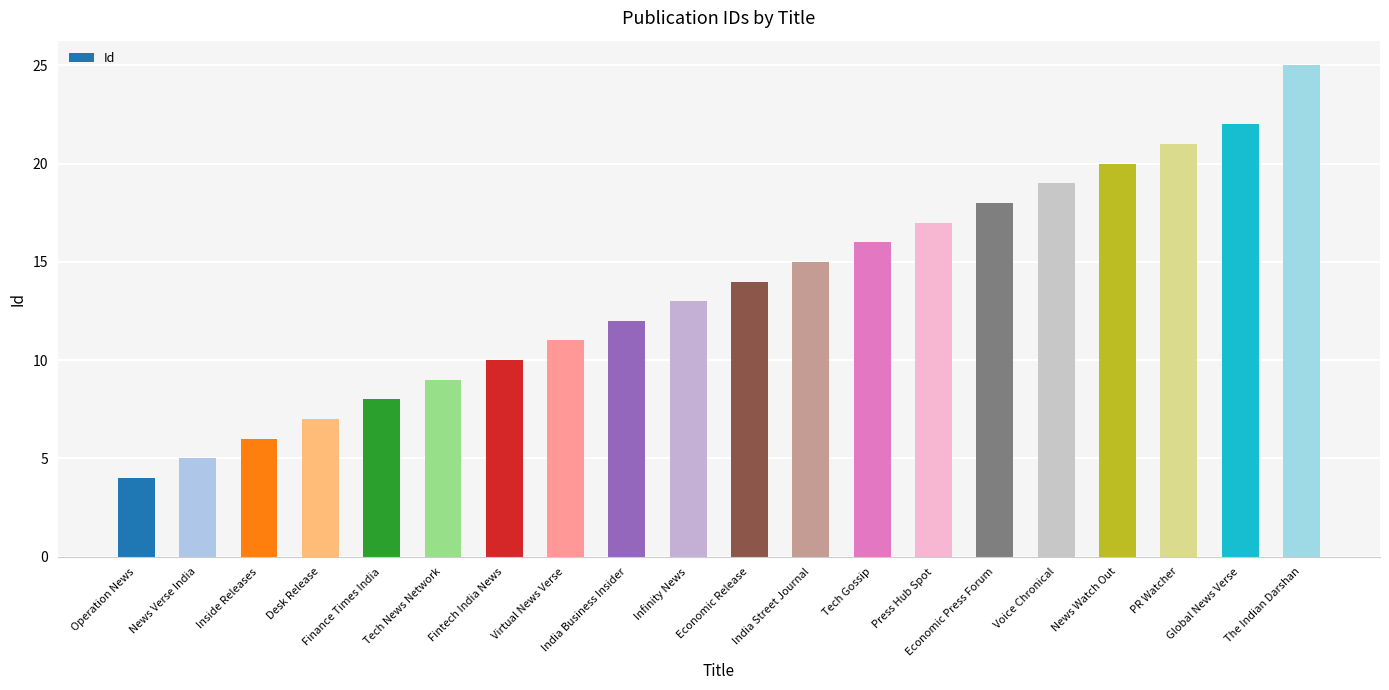

Are the bars grouped side by side (vs. stacked)?

No